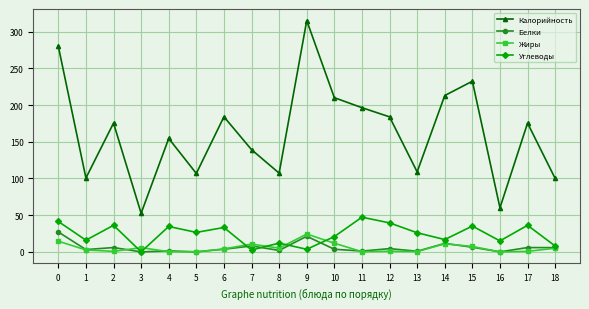

What is the difference between the Углеводы values at 18 and 5?

18.6